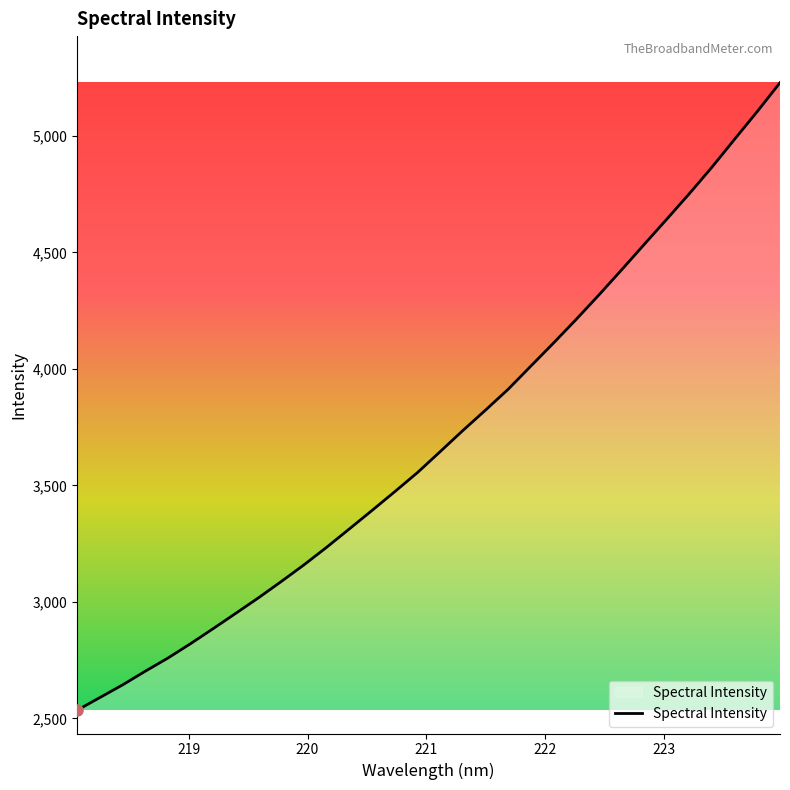

What is the difference between the maximum and minimum values?

2693.9